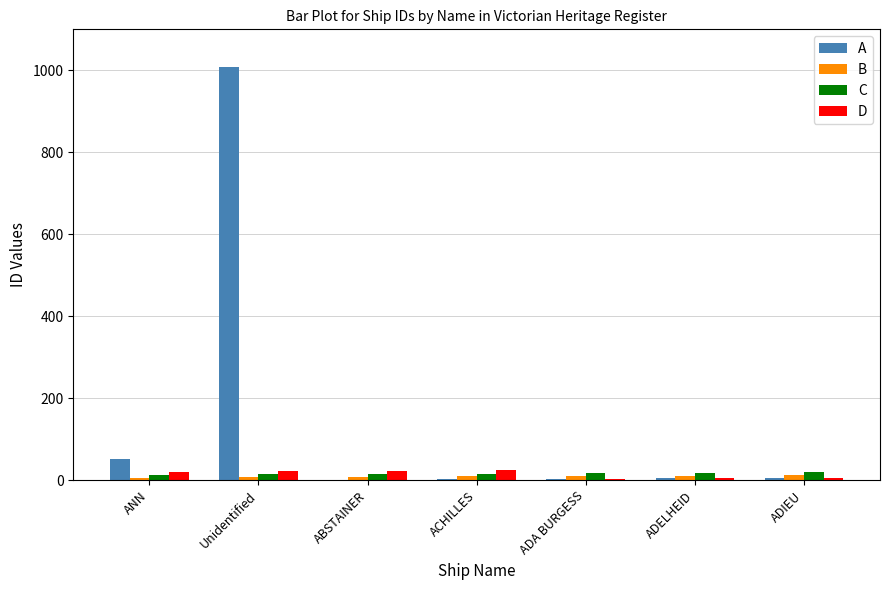

What is the sum of all D values?

101